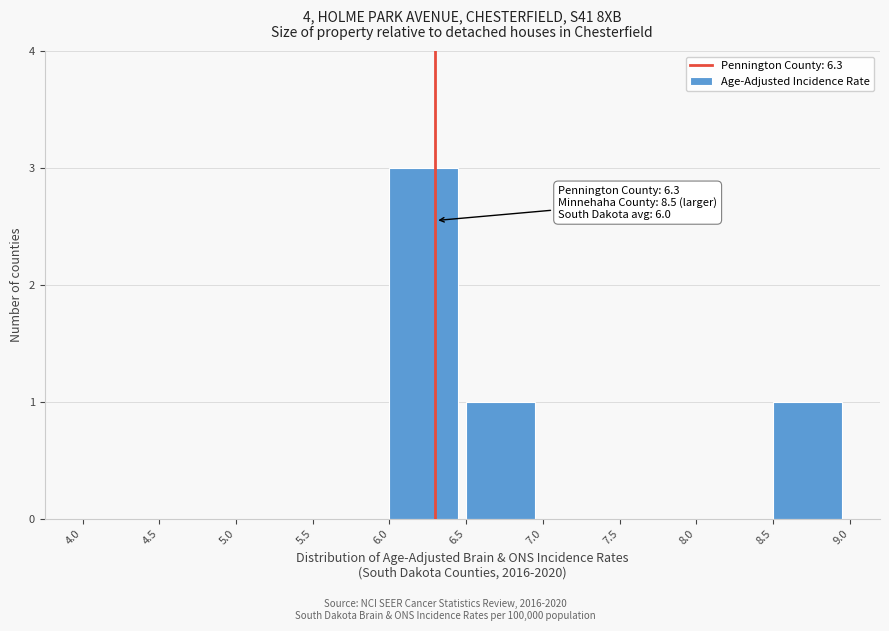

Which range on the x-axis has the tallest bar?

6.0 to 6.5